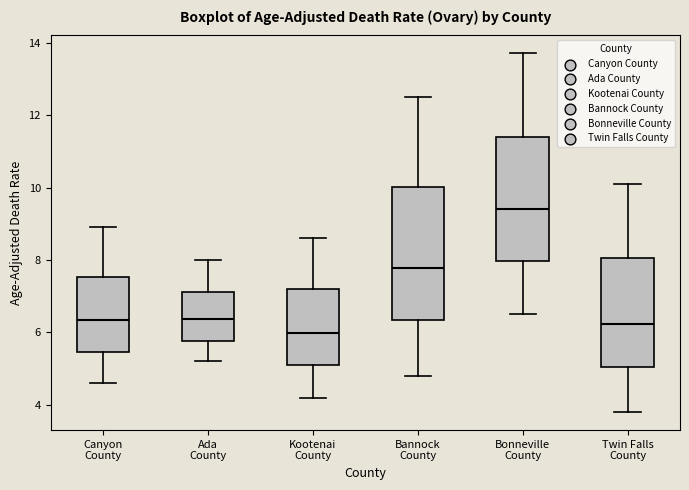

Which box is the tallest, from its lower edge to its upper edge?

Bannock County